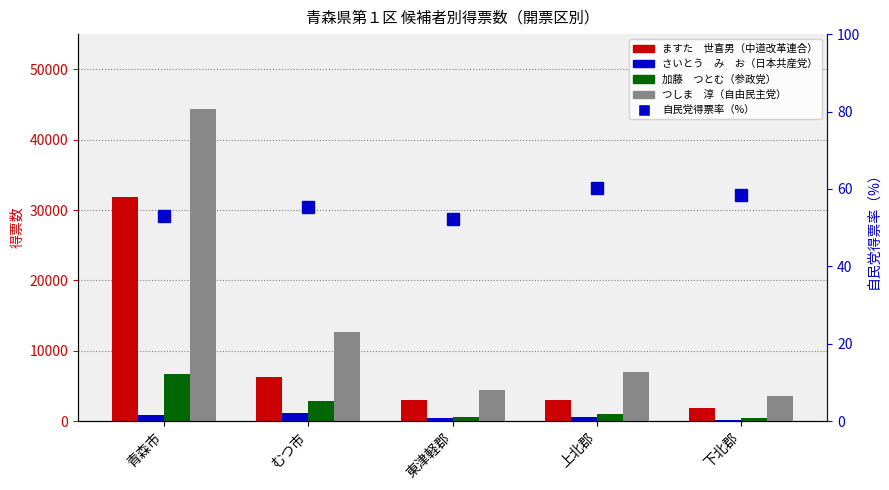

What is the total value across all series at むつ市?

22935.3